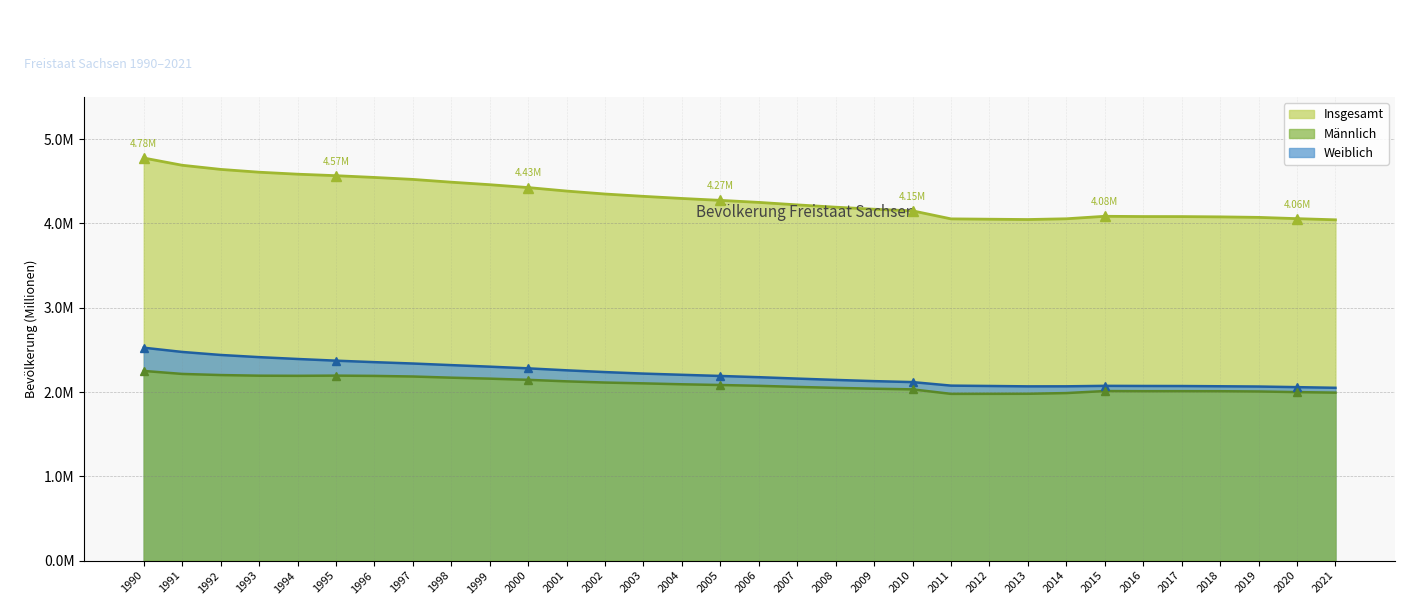

Reading left to right, what are all the values shown in this chart?

Insgesamt: 1990=4.8	1991=4.7	1992=4.6	1993=4.6	1994=4.6	1995=4.6	1996=4.5	1997=4.5	1998=4.5	1999=4.5	2000=4.4	2001=4.4	2002=4.3	2003=4.3	2004=4.3	2005=4.3	2006=4.2	2007=4.2	2008=4.2	2009=4.2	2010=4.1	2011=4.1	2012=4.1	2013=4.0	2014=4.1	2015=4.1	2016=4.1	2017=4.1	2018=4.1	2019=4.1	2020=4.1	2021=4.0
Männlich: 1990=2.3	1991=2.2	1992=2.2	1993=2.2	1994=2.2	1995=2.2	1996=2.2	1997=2.2	1998=2.2	1999=2.2	2000=2.1	2001=2.1	2002=2.1	2003=2.1	2004=2.1	2005=2.1	2006=2.1	2007=2.1	2008=2.0	2009=2.0	2010=2.0	2011=2.0	2012=2.0	2013=2.0	2014=2.0	2015=2.0	2016=2.0	2017=2.0	2018=2.0	2019=2.0	2020=2.0	2021=2.0
Weiblich: 1990=2.5	1991=2.5	1992=2.4	1993=2.4	1994=2.4	1995=2.4	1996=2.4	1997=2.3	1998=2.3	1999=2.3	2000=2.3	2001=2.3	2002=2.2	2003=2.2	2004=2.2	2005=2.2	2006=2.2	2007=2.2	2008=2.1	2009=2.1	2010=2.1	2011=2.1	2012=2.1	2013=2.1	2014=2.1	2015=2.1	2016=2.1	2017=2.1	2018=2.1	2019=2.1	2020=2.1	2021=2.1